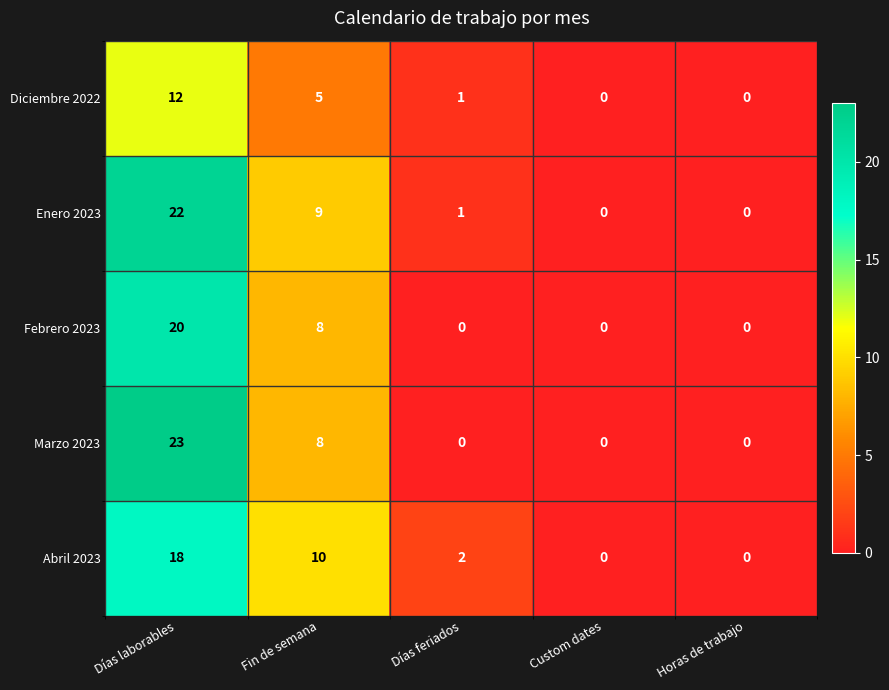

Which series has the largest total across all categories?

Enero 2023